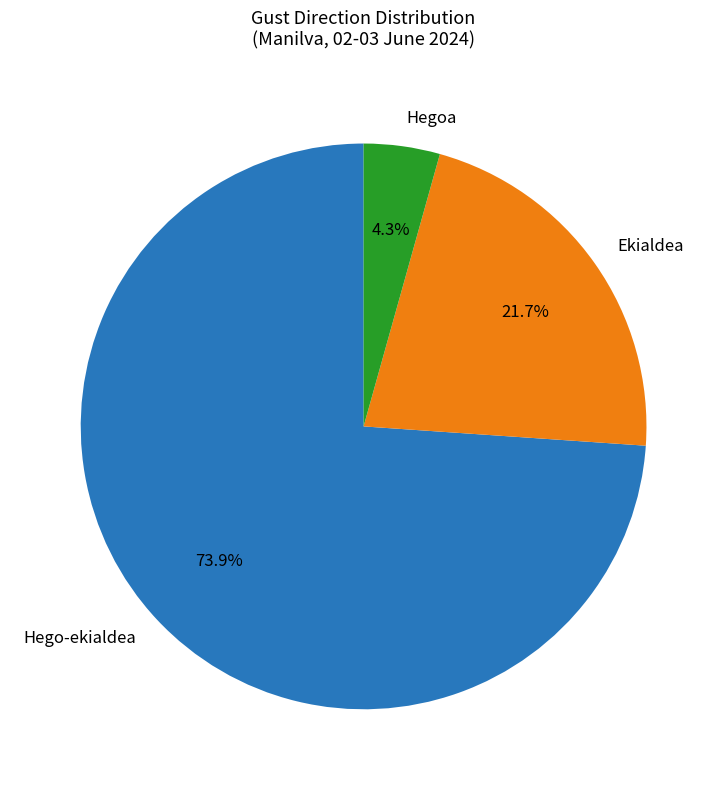

What is the majority slice?

Hego-ekialdea